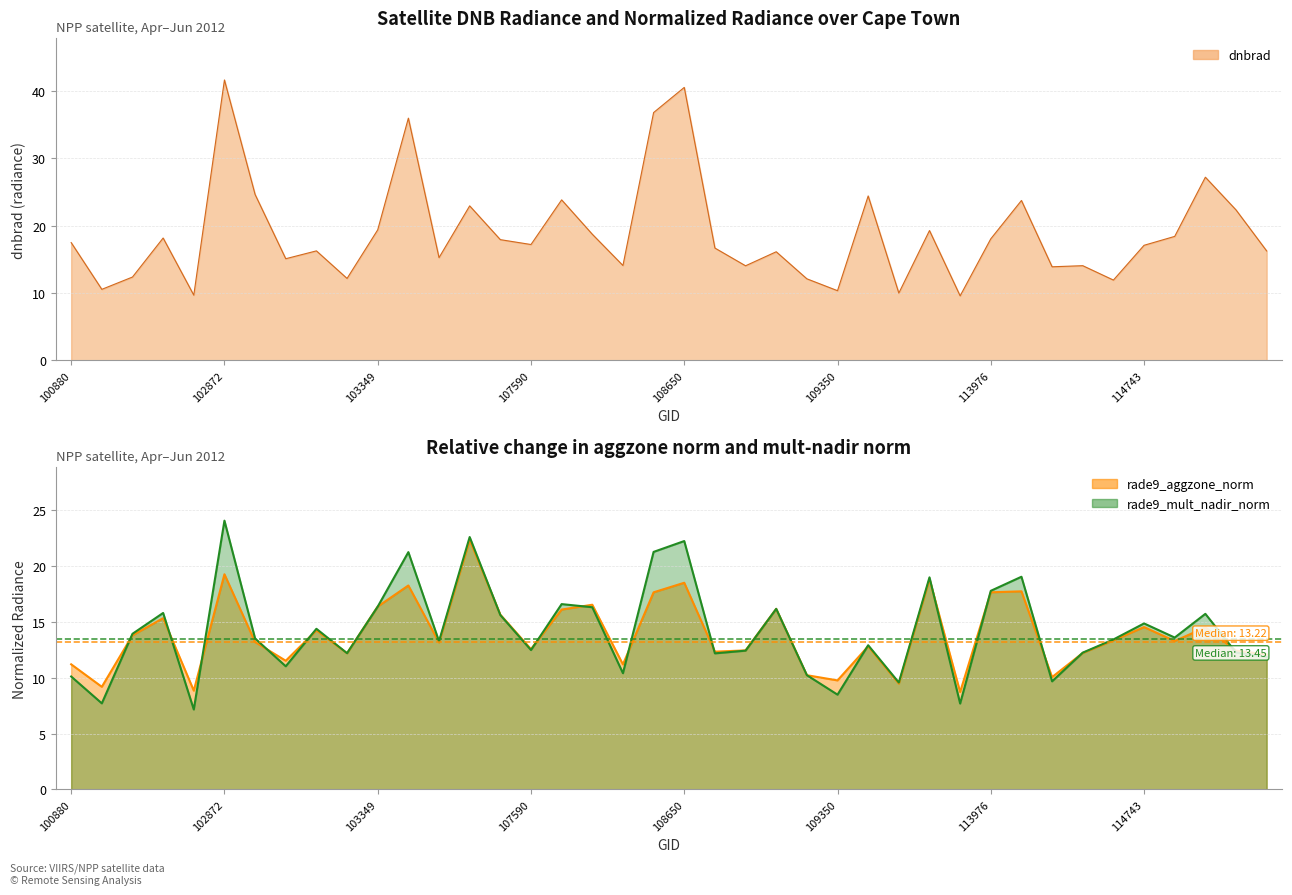

What is the sum of the rade9_mult_nadir_norm values at 102744 and 108662?

27.9